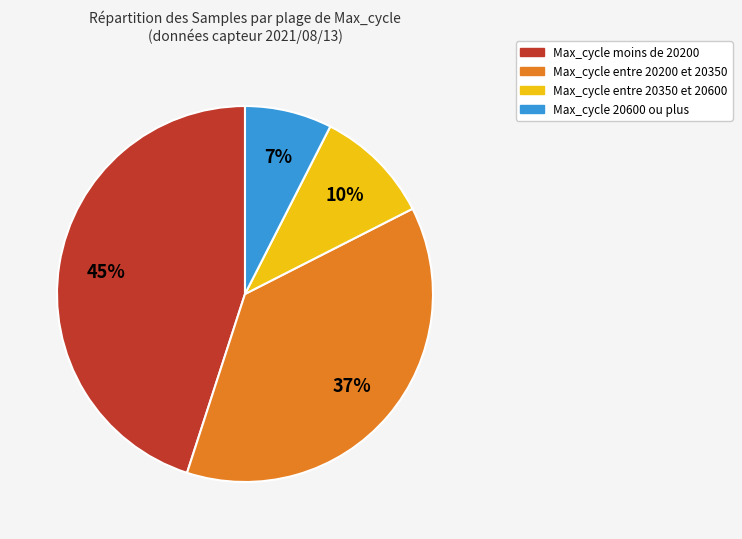

The Max_cycle entre 20350 et 20600 slice represents 10% of the pie. True or false?

True